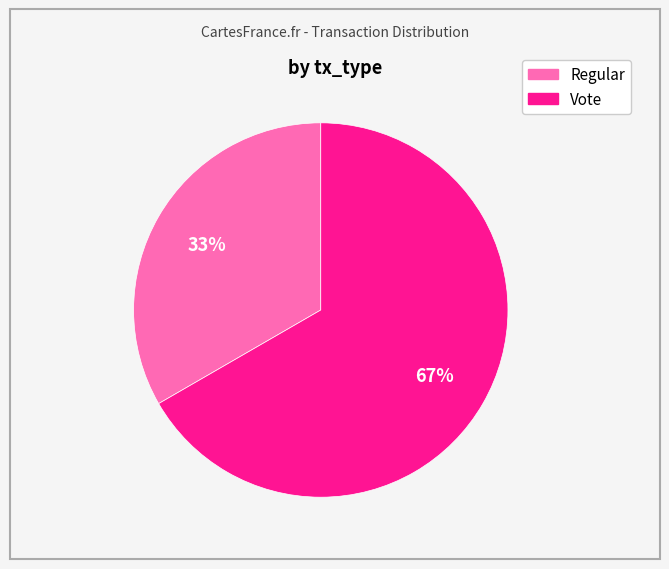

Do Vote and Regular together represent more than half of the pie?

Yes